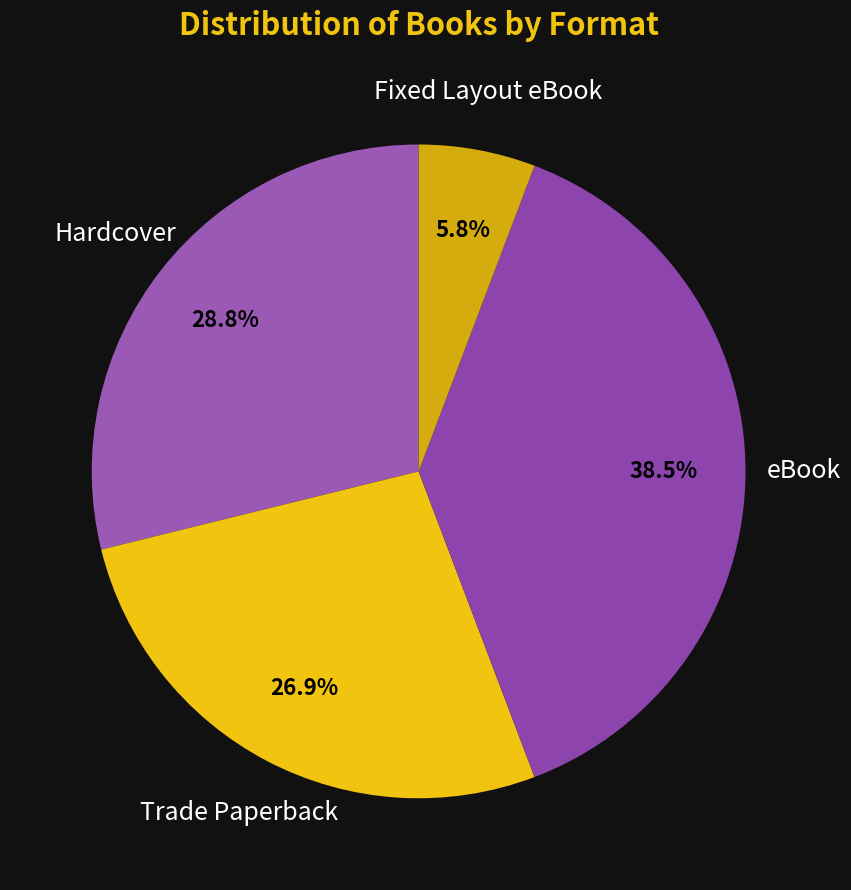

How many segments does this pie chart have?

4